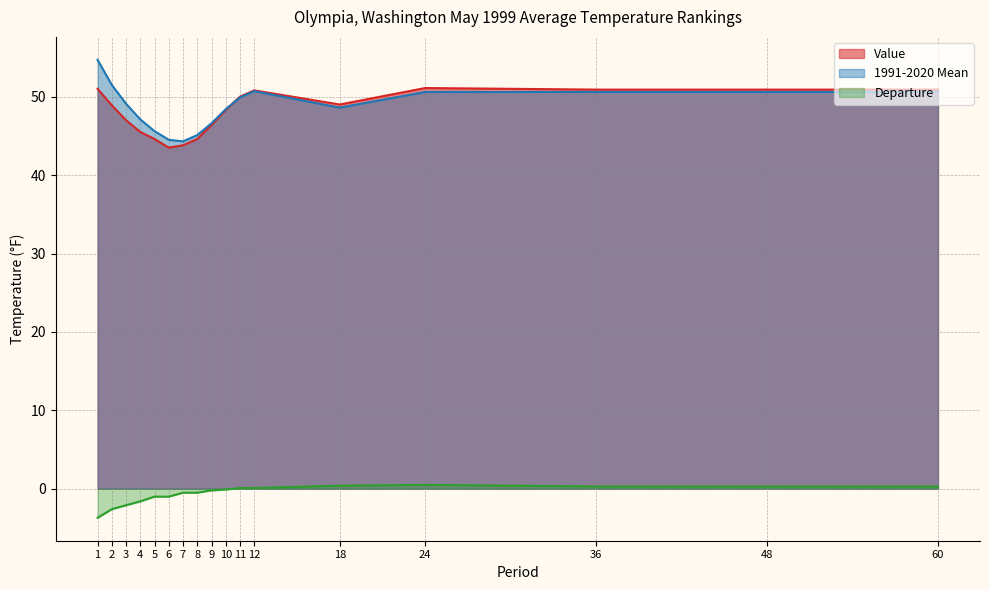

Where does the Departure series first go above 0?

11